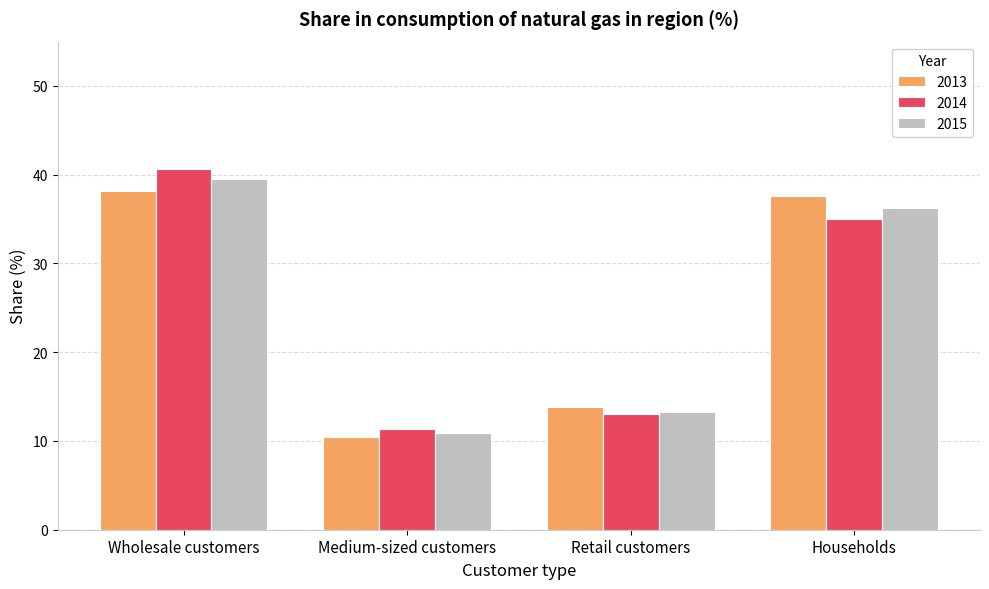

At how many categories does at least one series exceed 25?

2